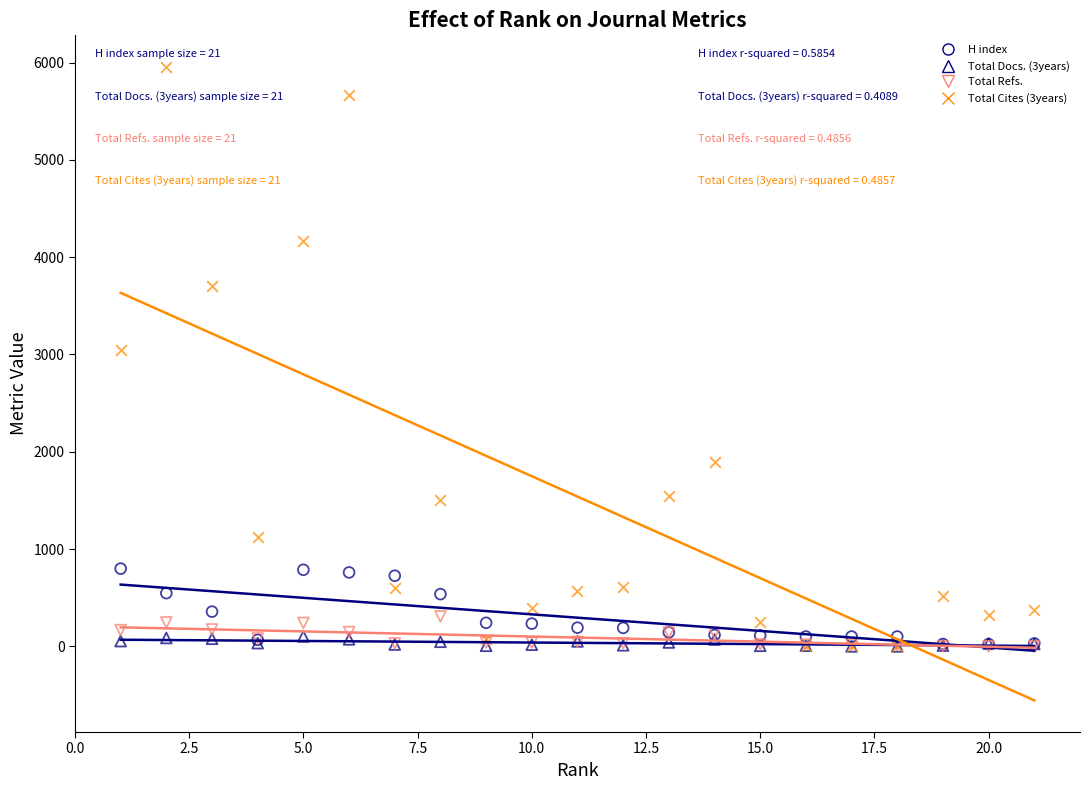

What are all the series names shown in the legend?

H index, Total Docs. (3years), Total Refs., Total Cites (3years)